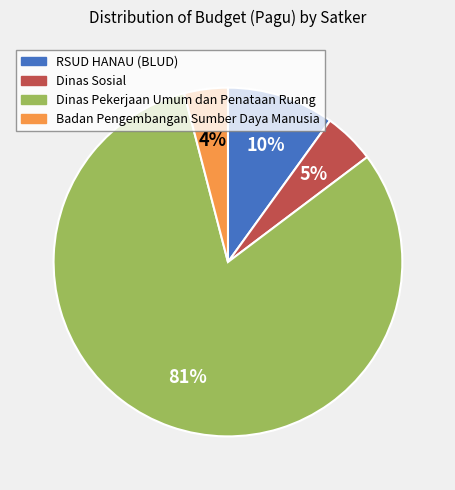

Does any single category account for the majority?

Yes